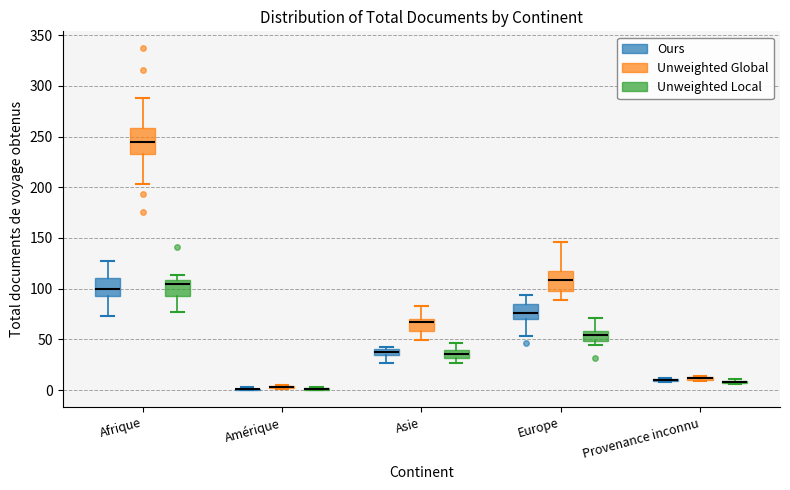

Which box is the tallest, from its lower edge to its upper edge?

Afrique (Unweighted Global)